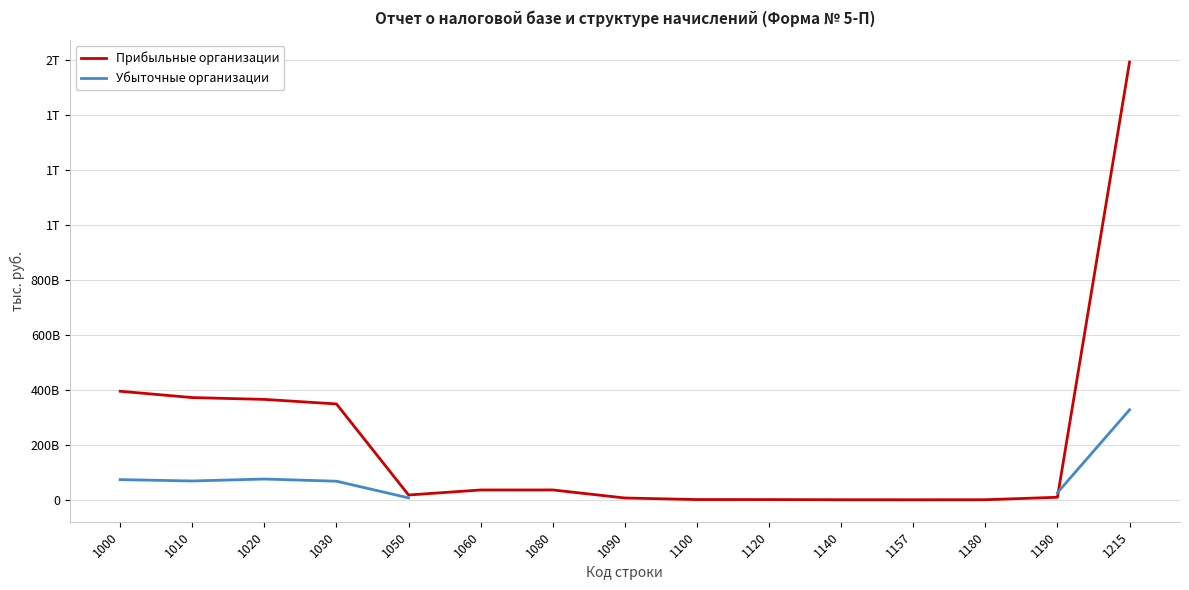

The value of Прибыльные организации at 1215 is 2546886648739.9. True or false?

False